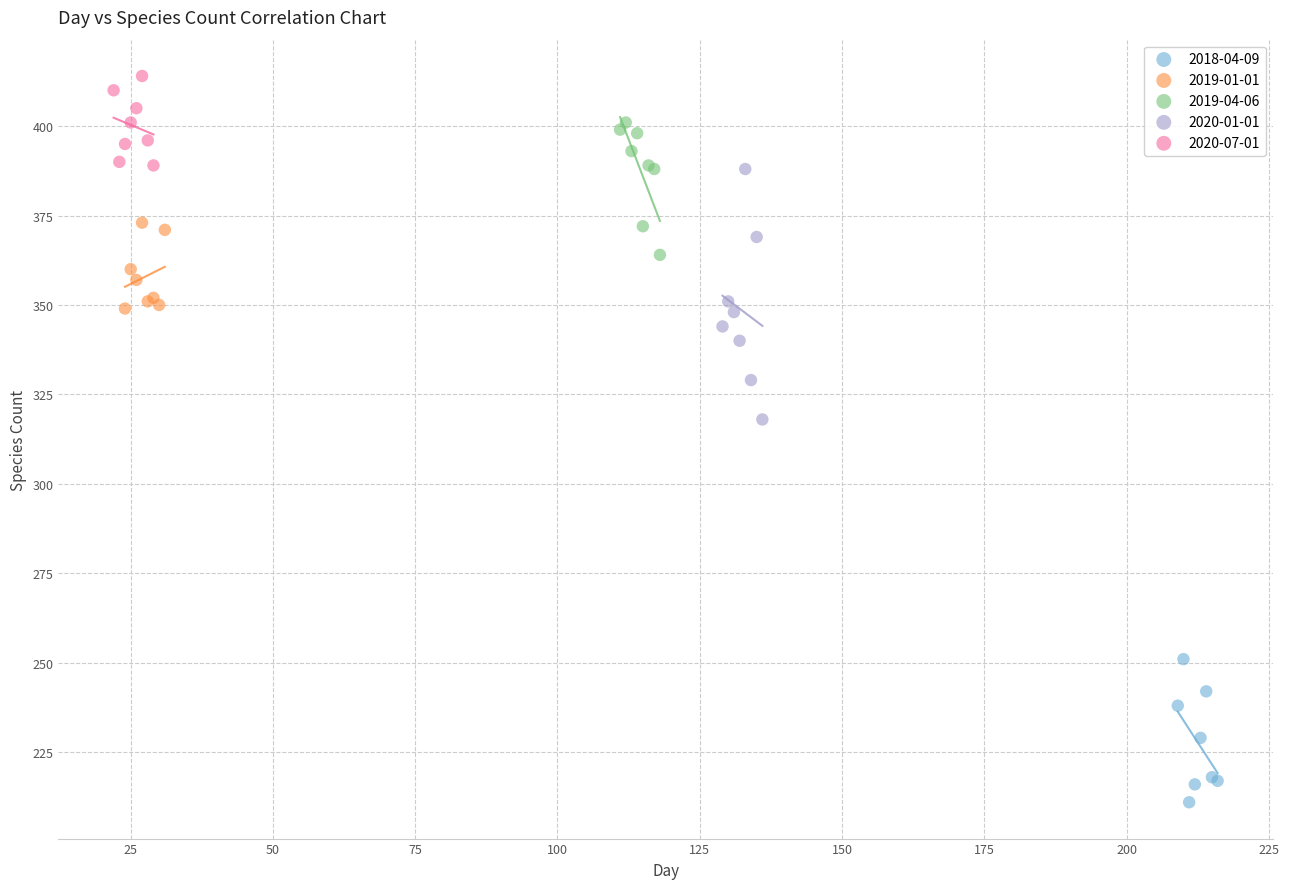

Which series contains the lowest Y value?

2018-04-09